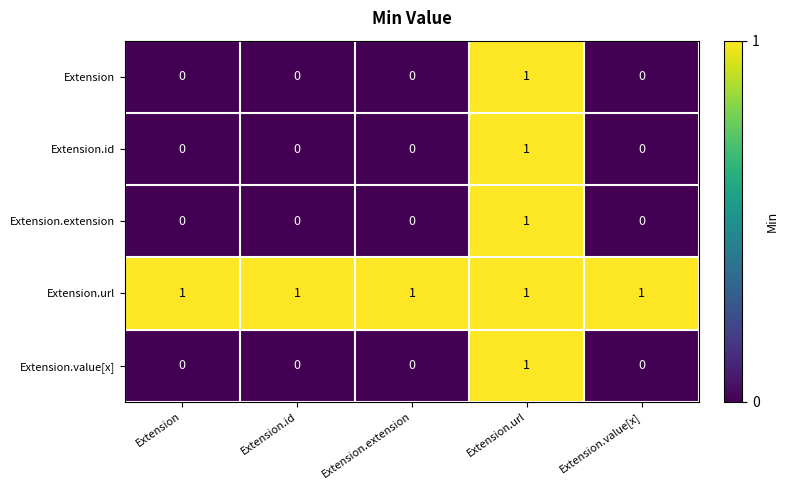

Reading left to right, what are all the values shown in this chart?

Extension: 0	0	0	1	0
Extension.id: 0	0	0	1	0
Extension.extension: 0	0	0	1	0
Extension.url: 1	1	1	1	1
Extension.value[x]: 0	0	0	1	0